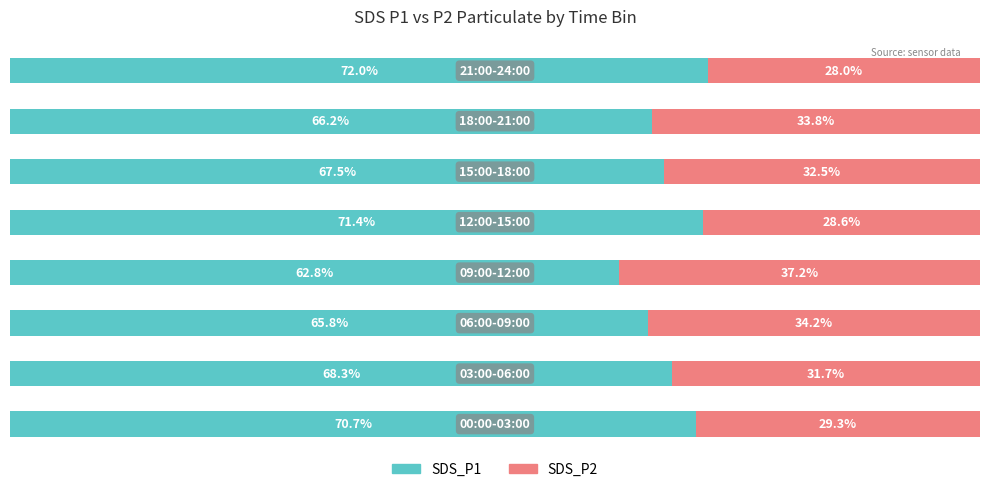

What is the difference between the maximum and minimum values in the SDS_P1 series?

9.1